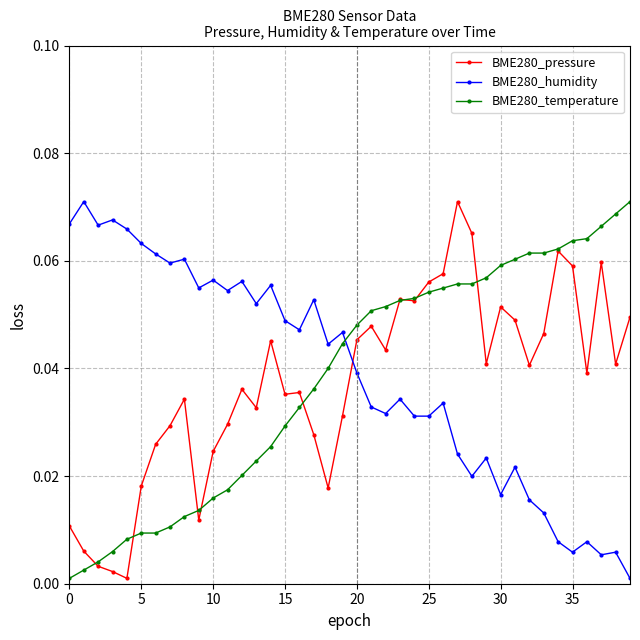

True or false: BME280_pressure has more than 1 points higher than both neighbors.

True